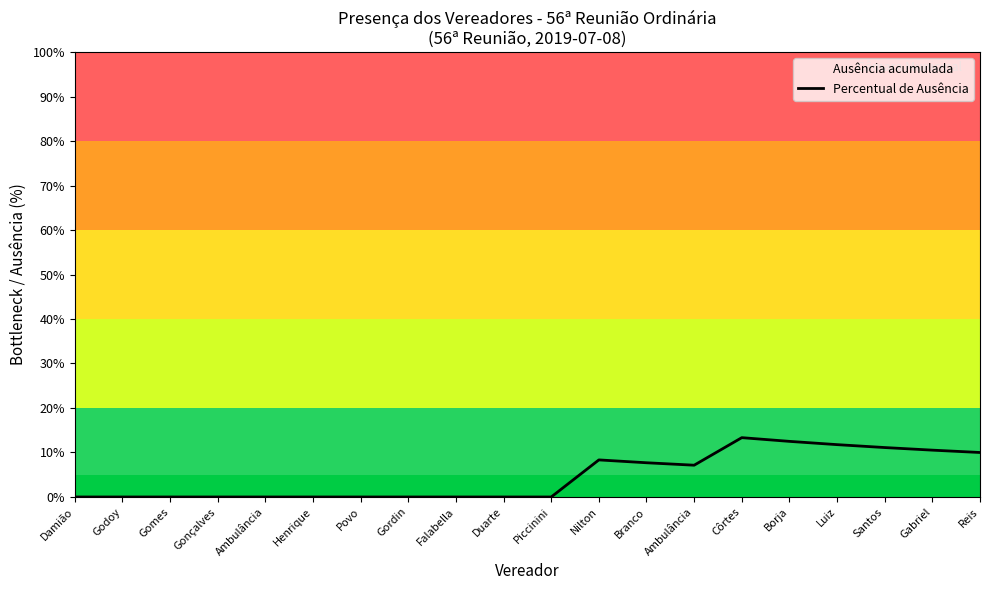

True or false: there are more than 2 points higher than both neighbors.

False